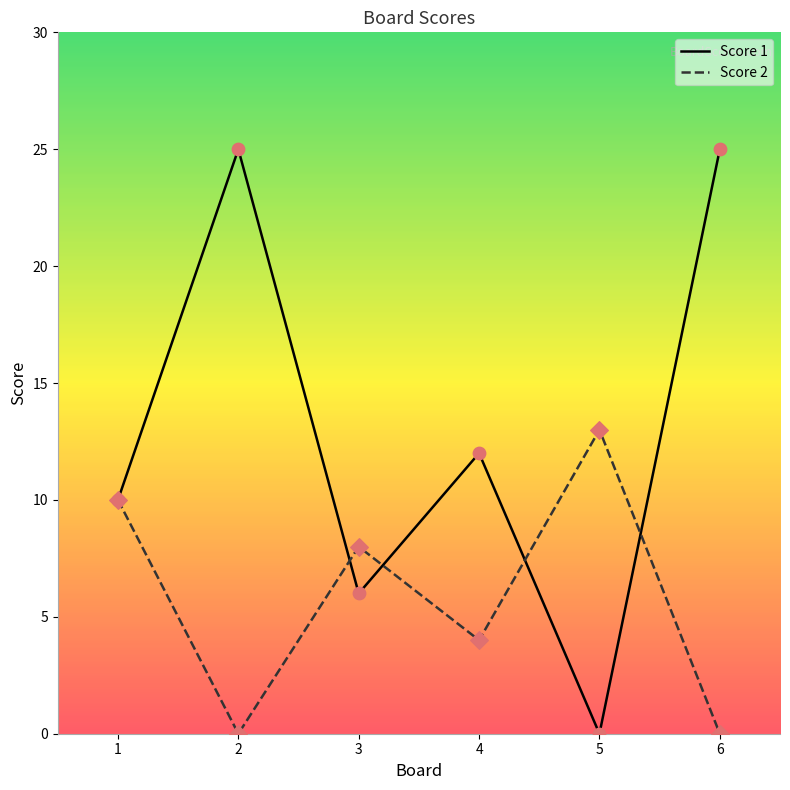

Is the value of Score 1 at 2 greater than the value of Score 2 at 5?

Yes